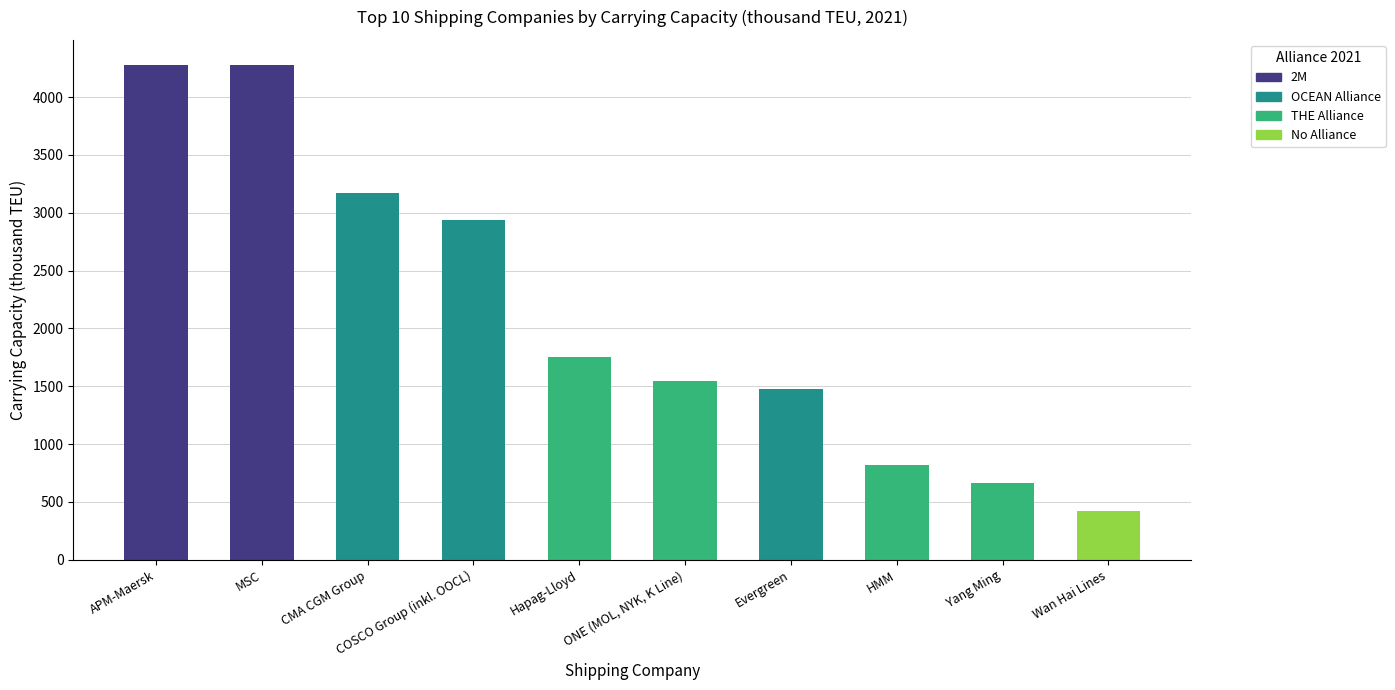

What position from the right is Evergreen?

4